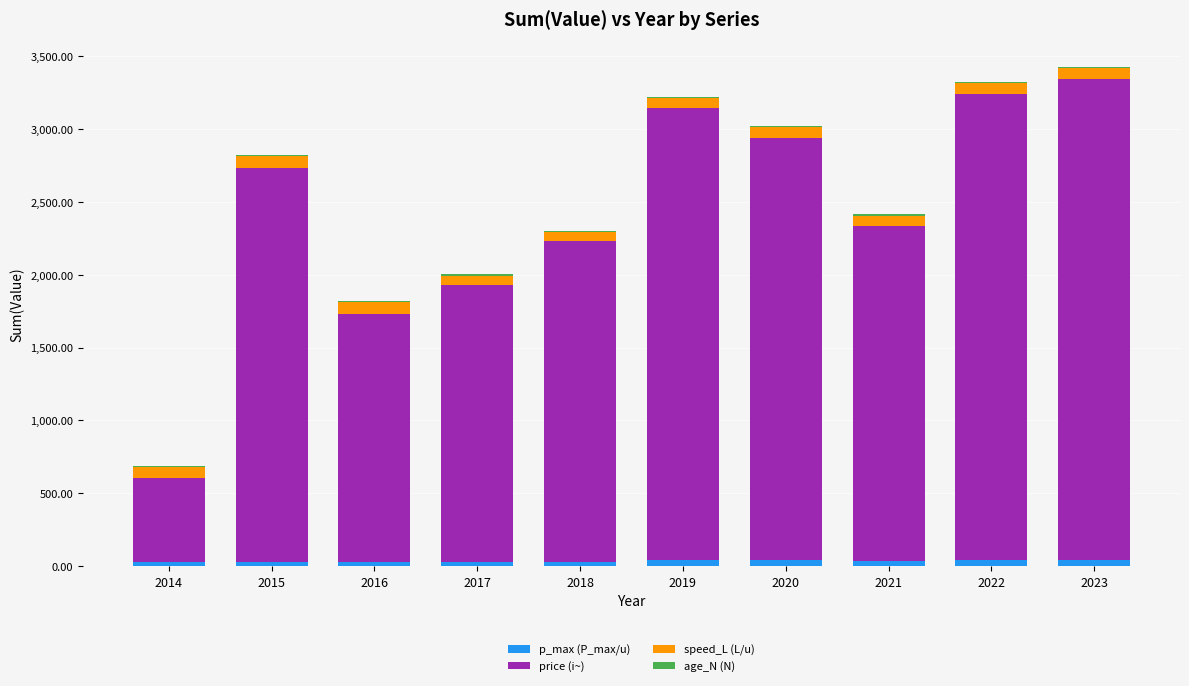

What is the sum of all p_max (P_max/u) values?

356.6